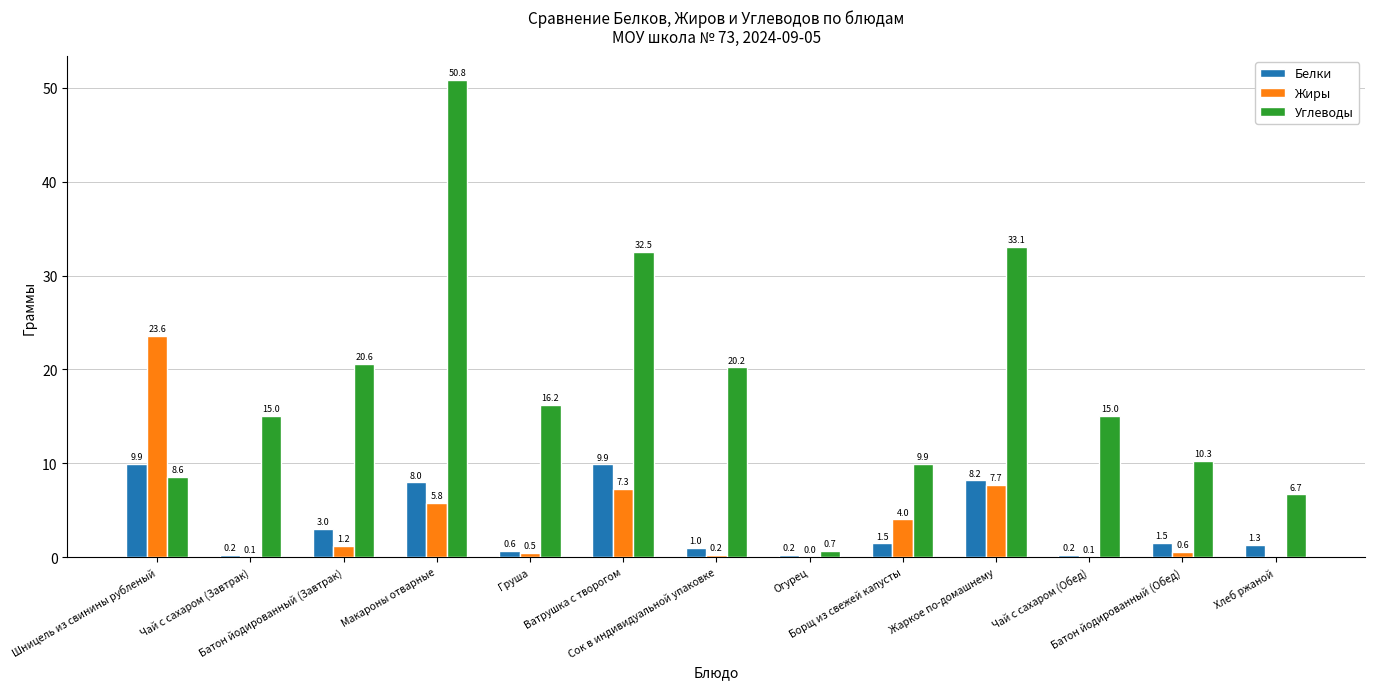

What is the difference between the Жиры values at Чай с сахаром (Завтрак) and Борщ из свежей капусты?

4.0